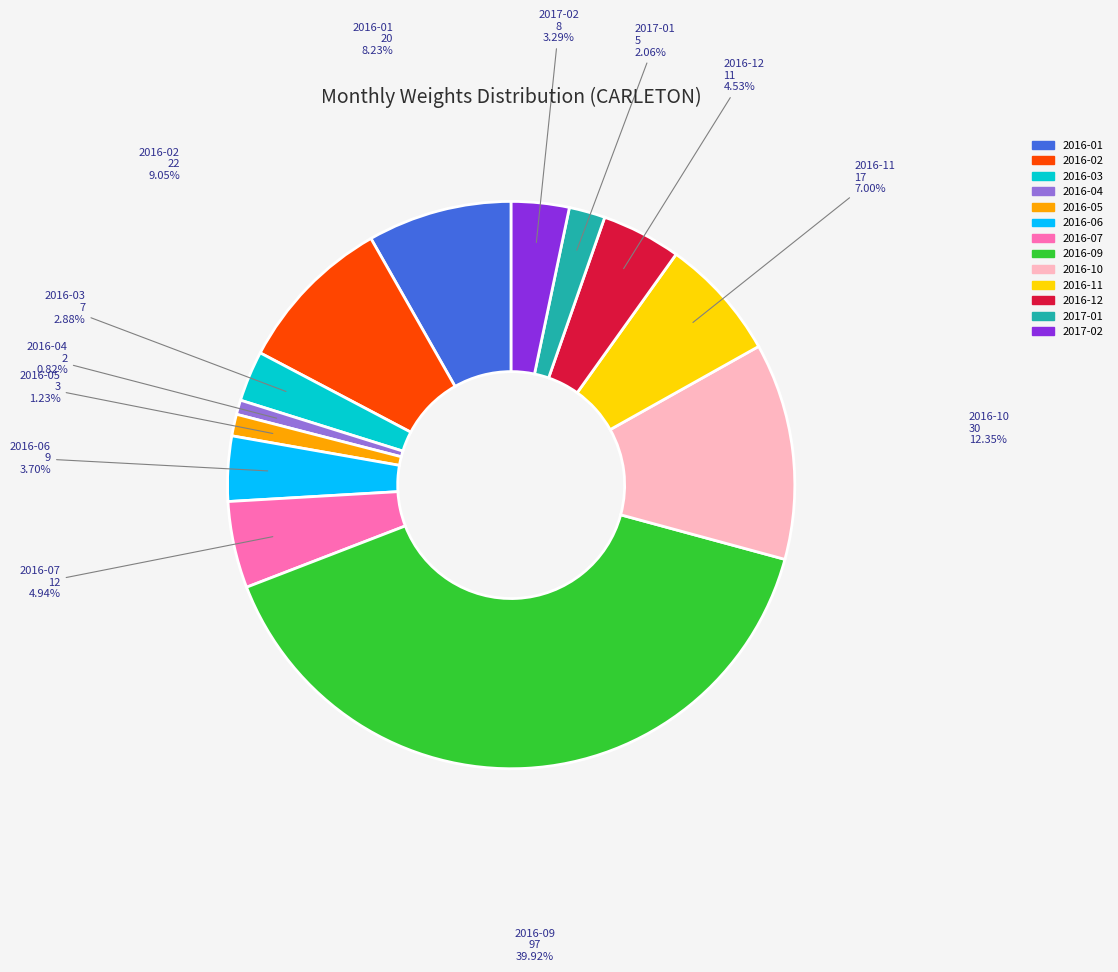

How many segments does this pie chart have?

13